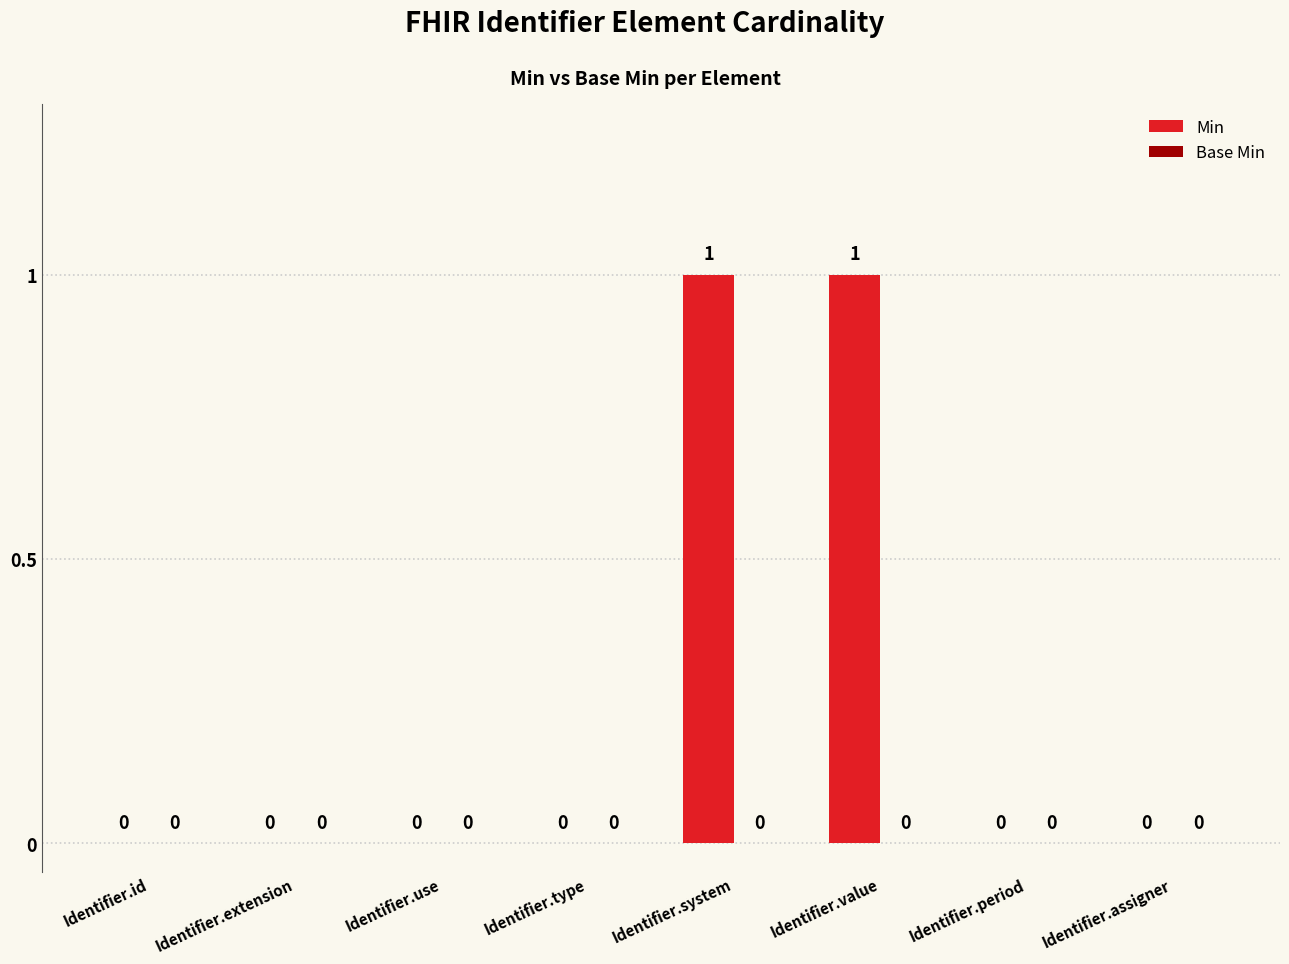

What is the change in value from Identifier.id to Identifier.value?

+1